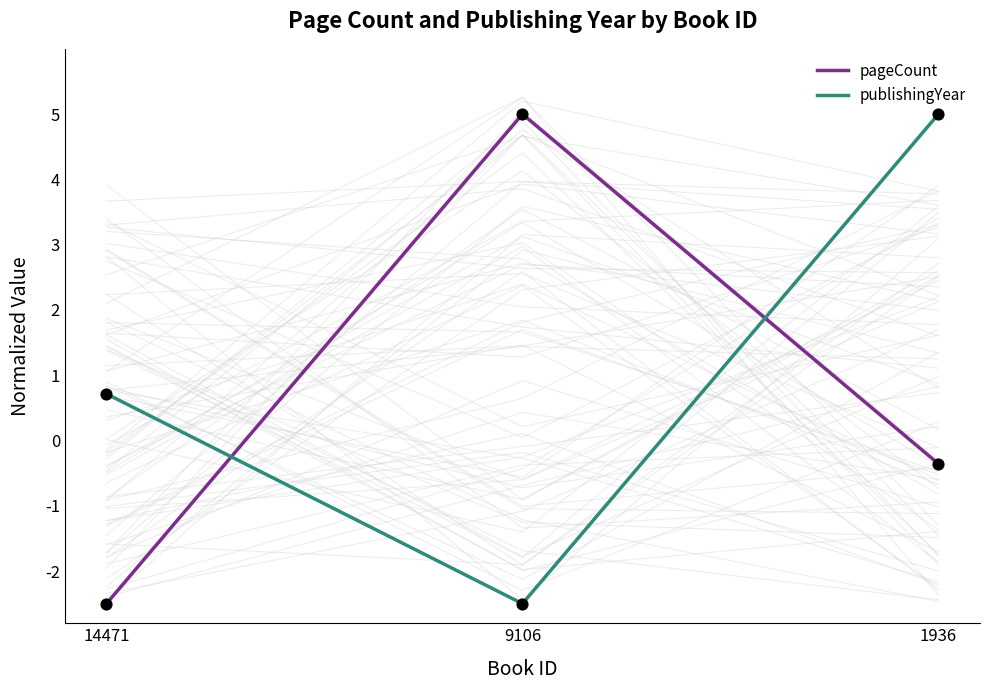

Which series reaches the maximum Y coordinate?

pageCount